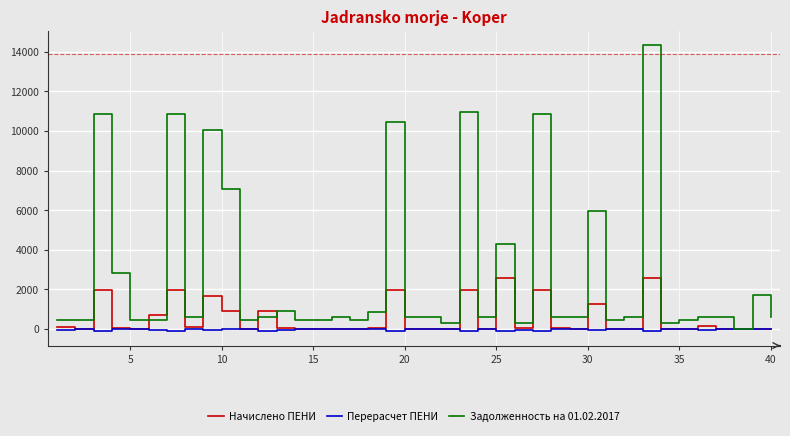

List the series in order of their peak value, highest first.

Задолженность на 01.02.2017, Начислено ПЕНИ, Перерасчет ПЕНИ